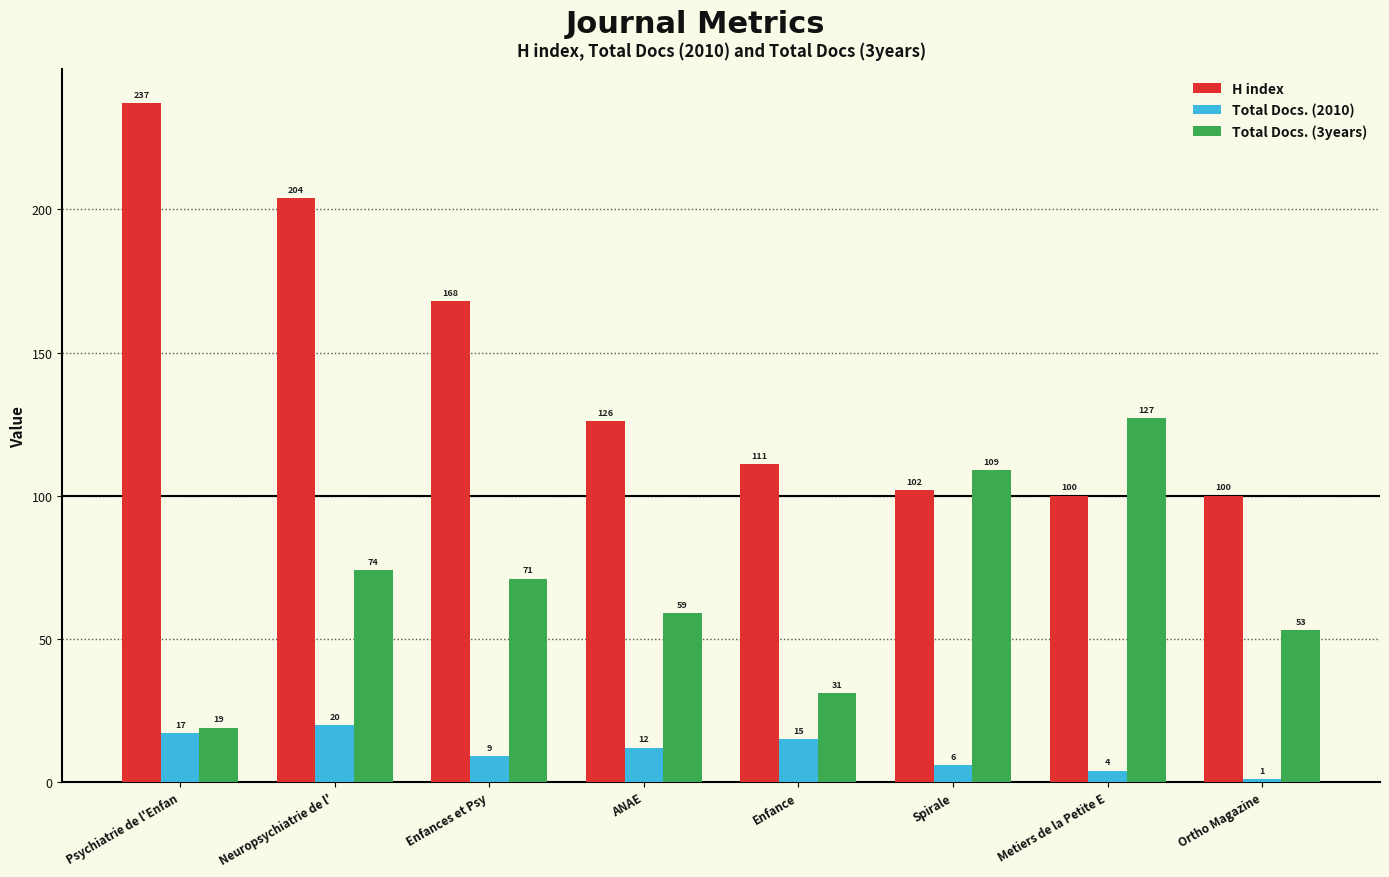

The H index series shows 32 at ANAE. True or false?

False